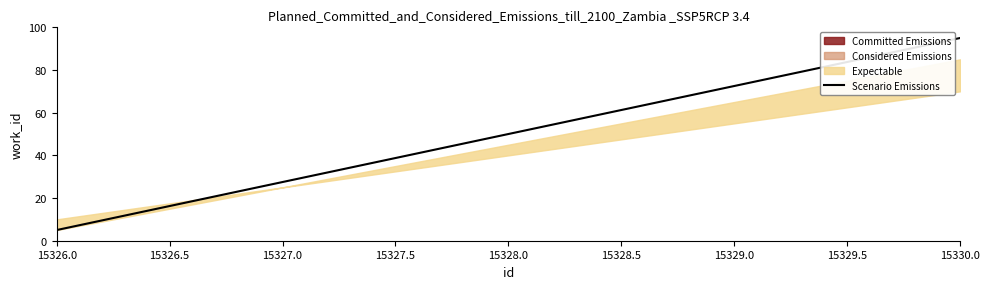

Is it true that Scenario Emissions equals 72.5 at 15329.0?

True